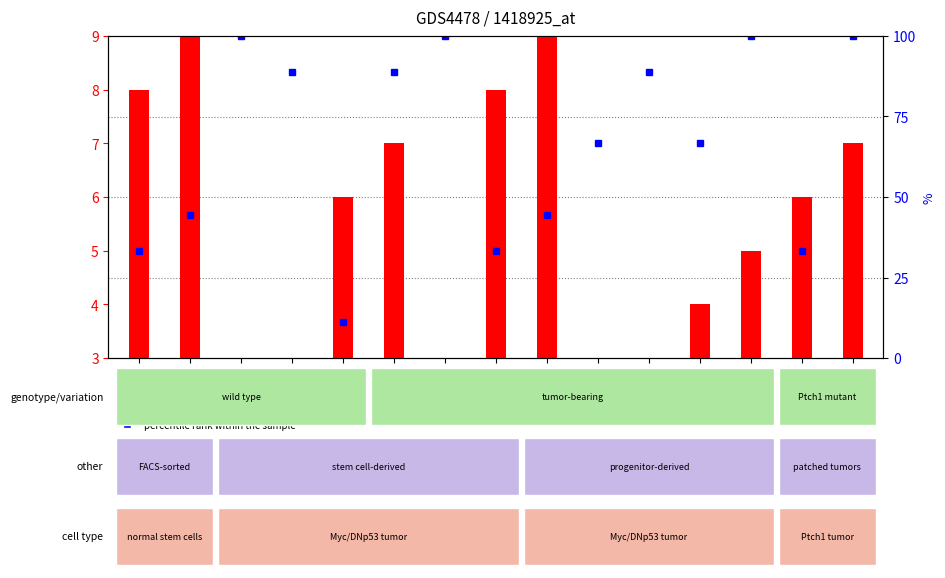

Count the percentile rank within the sample values in the range 5 to 9.

14